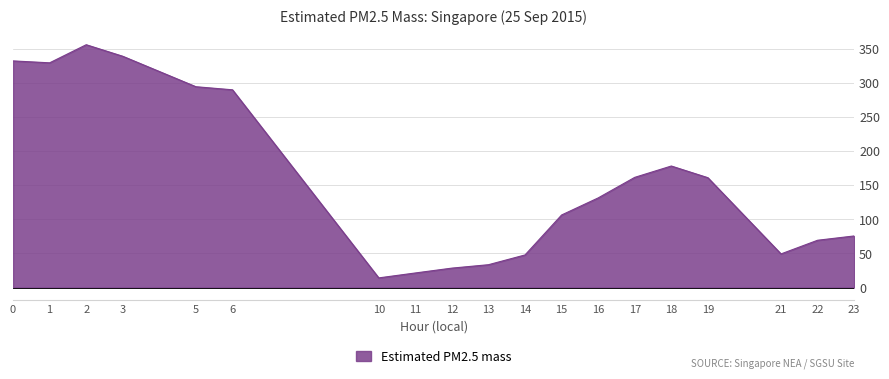

Where is the first local maximum?

2